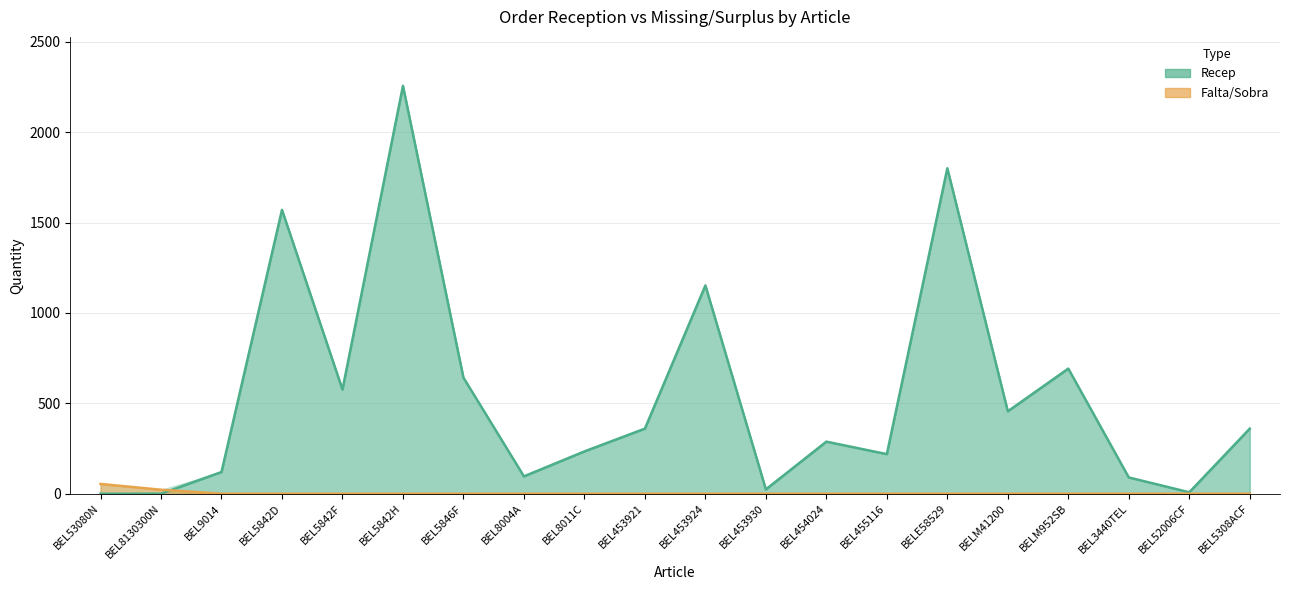

What is the sum of the Recep values at BEL455116 and BEL8004A?

315